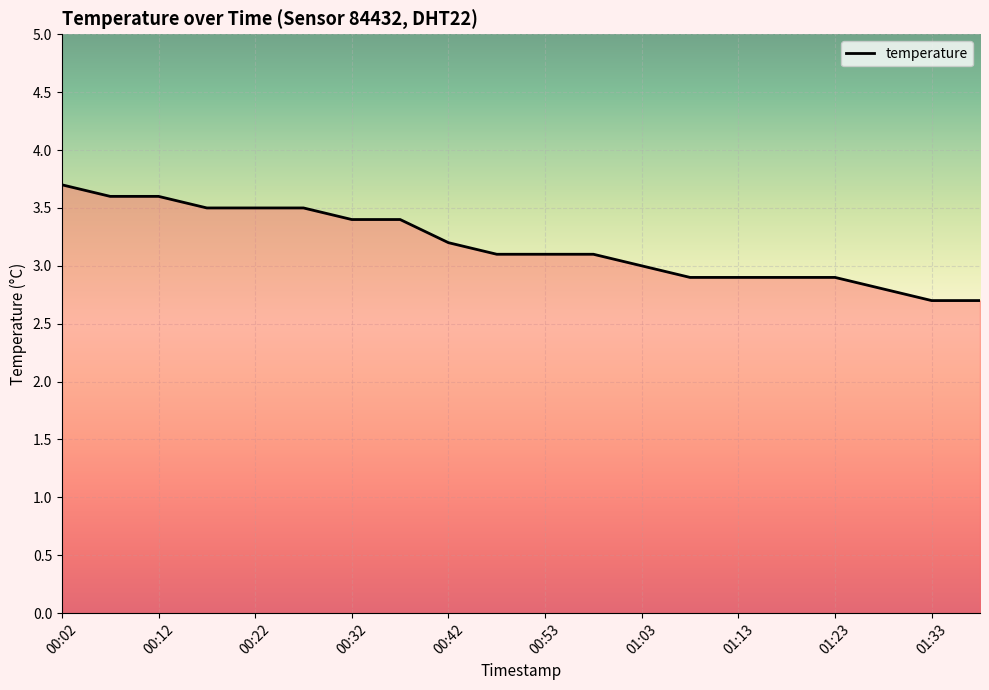

What is the difference between the maximum and second lowest values?

1.0